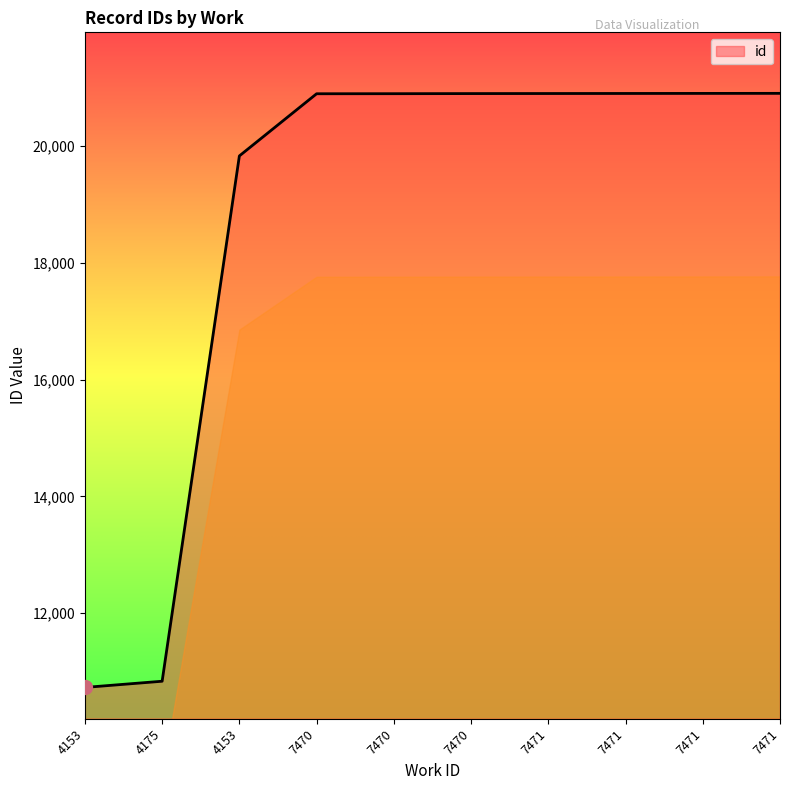

Reading left to right, extract all data points from this chart.

4153=10728	4175=10834	4153=19833	7470=20898	7470=20899	7470=20901	7471=20902	7471=20903	7471=20904	7471=20905